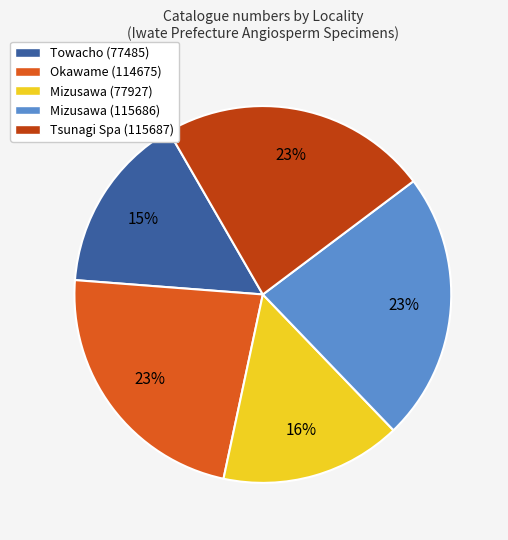

To the nearest percent, what portion does Tsunagi Spa (115687) represent?

23%